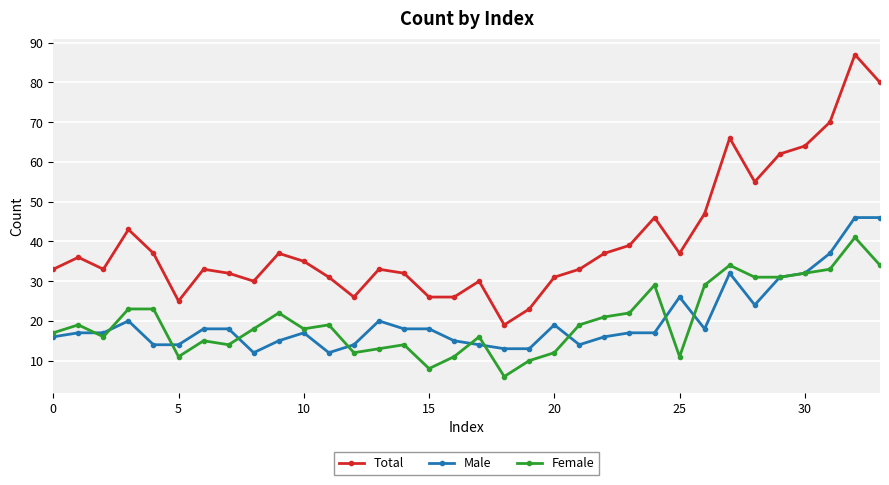

True or false: Male has more than 2 interior local peaks.

True